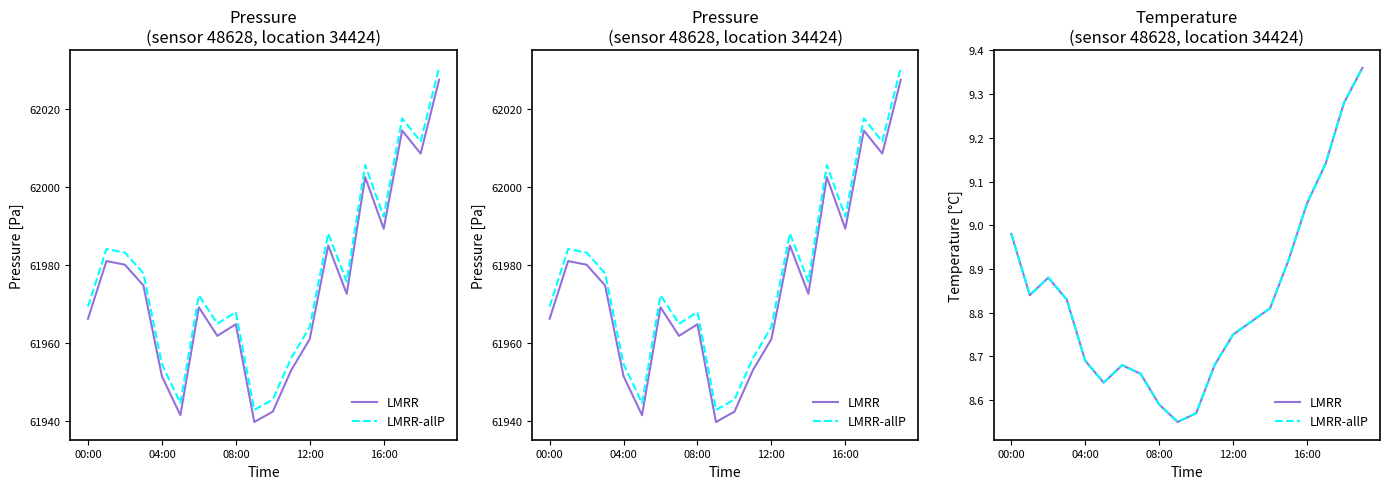

At which label does LMRR-allP reach its minimum?

9